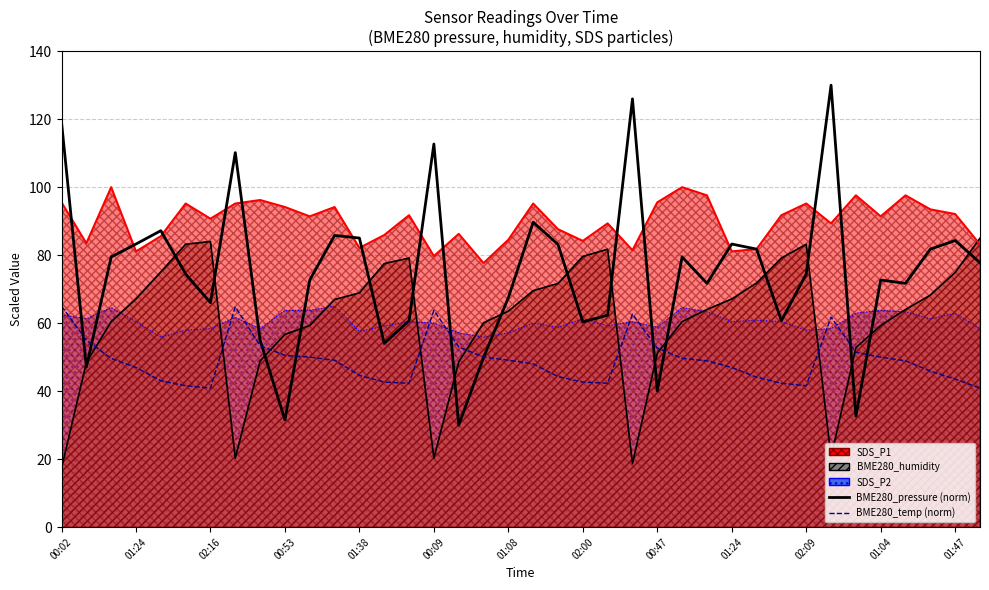

What is the approximate value of BME280_temp (norm) at 02:09?

41.6